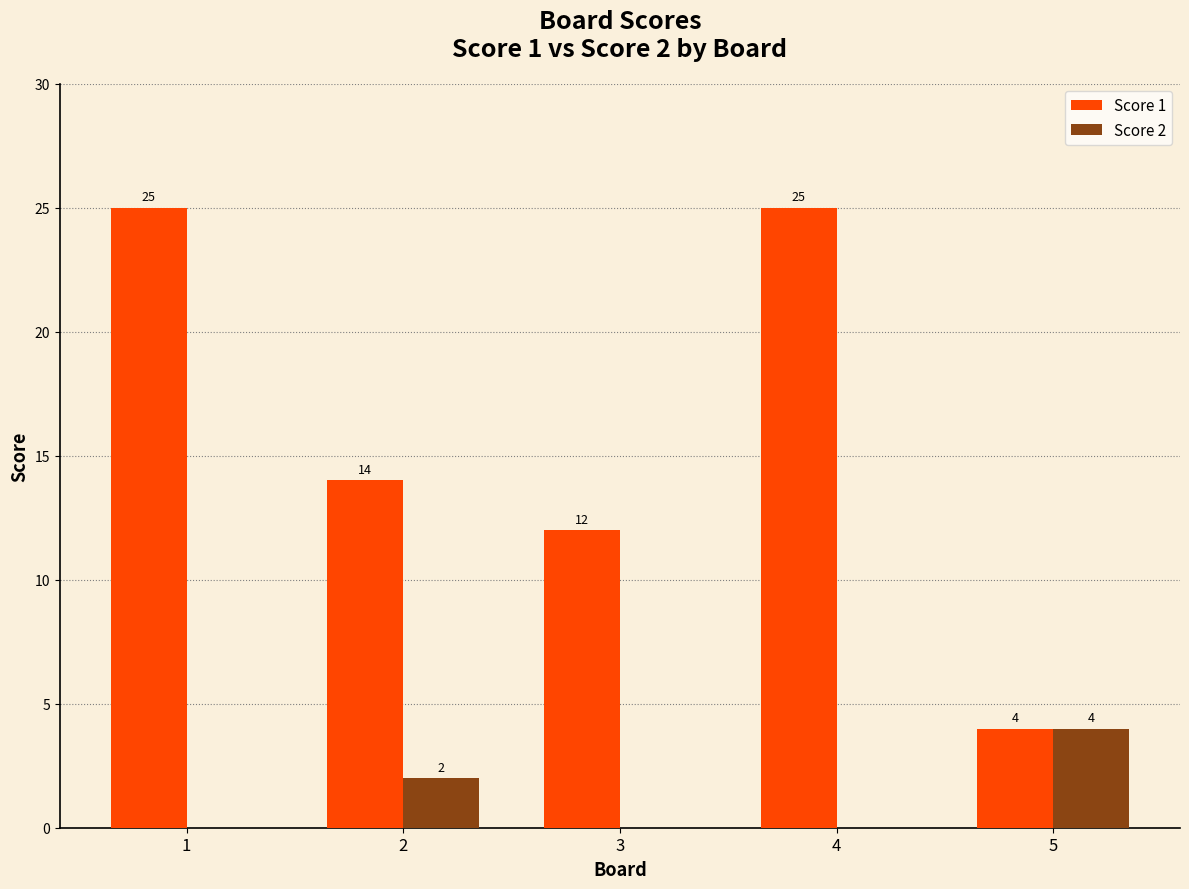

Are the bars grouped side by side (vs. stacked)?

Yes